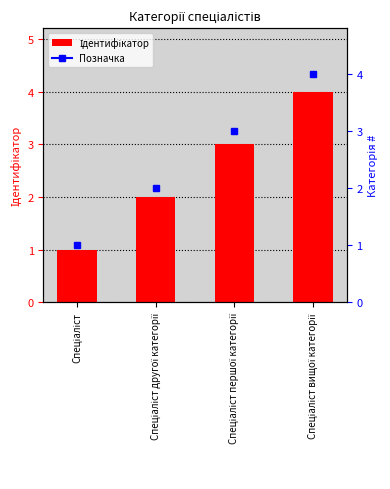

Does the chart contain stacked bars?

No